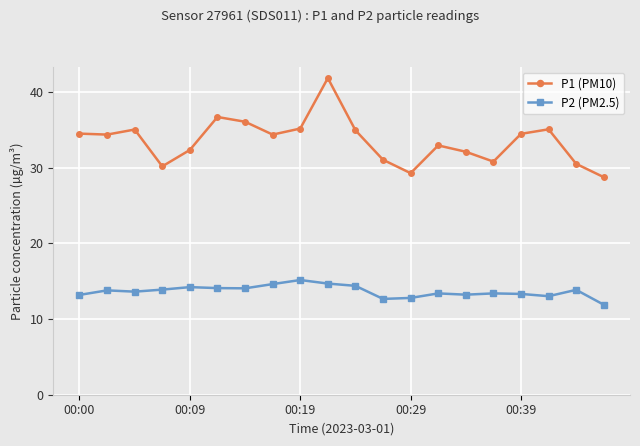

What is the greatest value displayed?

41.9